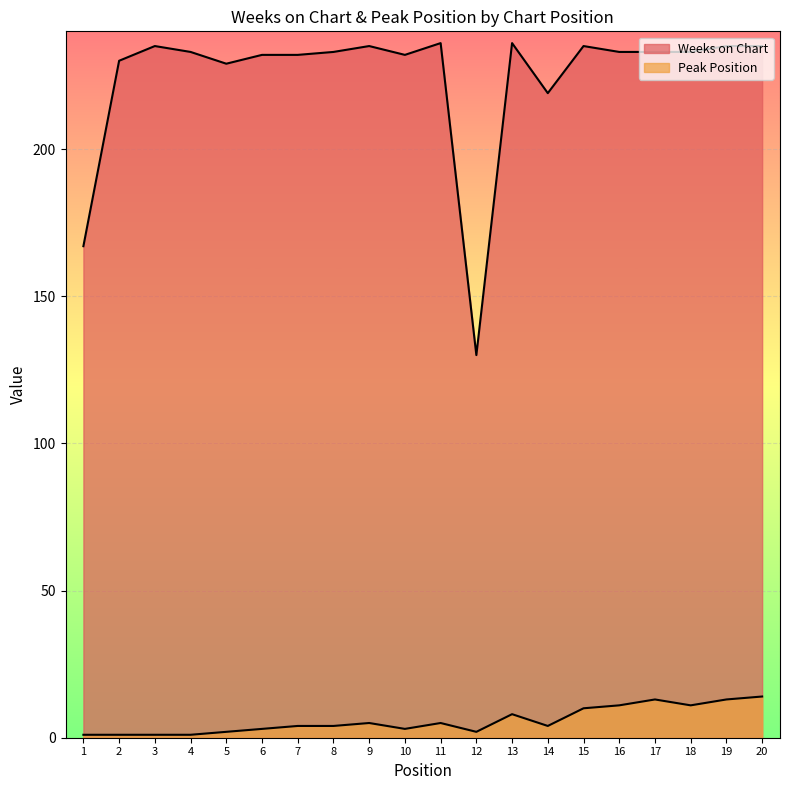

Reading left to right, what are all the values shown in this chart?

Weeks on Chart: 167	230	235	233	229	232	232	233	235	232	236	130	236	219	235	233	233	233	235	235
Peak Position: 1	1	1	1	2	3	4	4	5	3	5	2	8	4	10	11	13	11	13	14